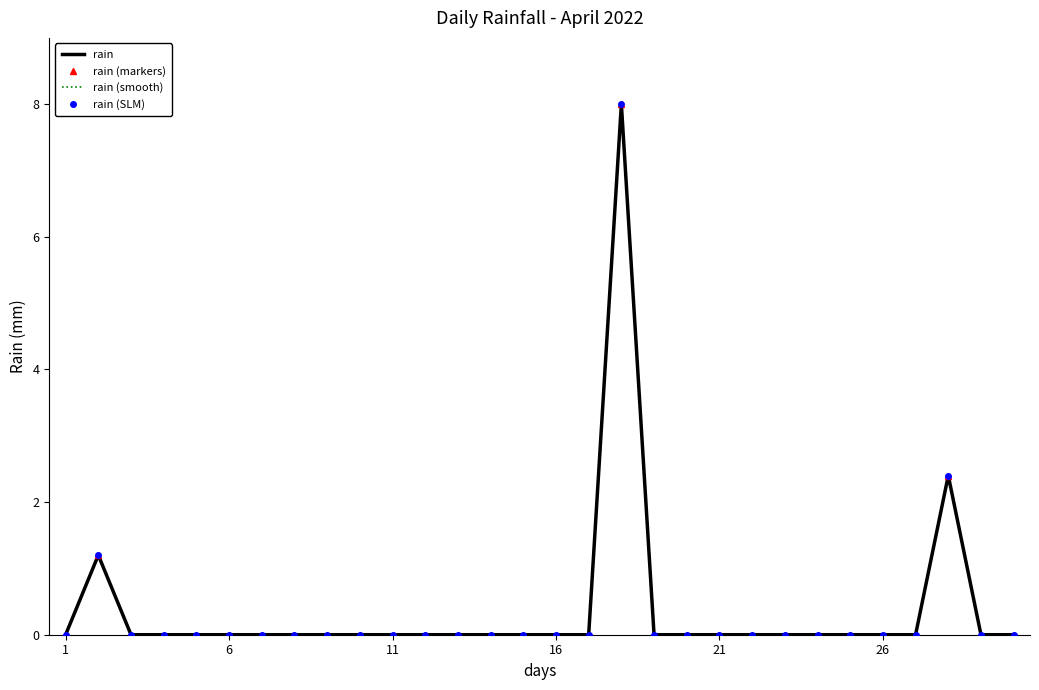

Which series has the largest total across all categories?

rain